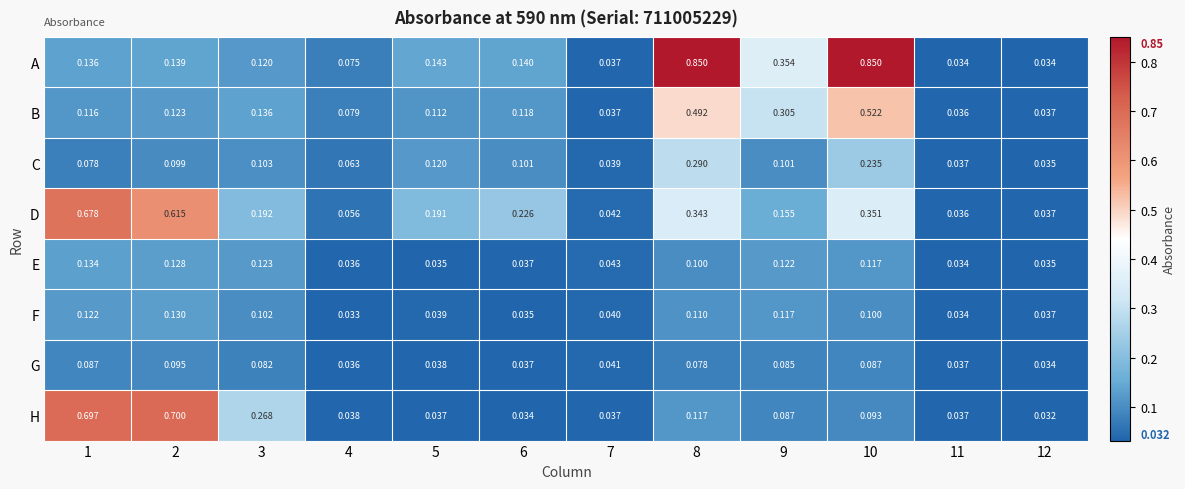

List the series in order of their peak value, highest first.

A, H, D, B, C, E, F, G